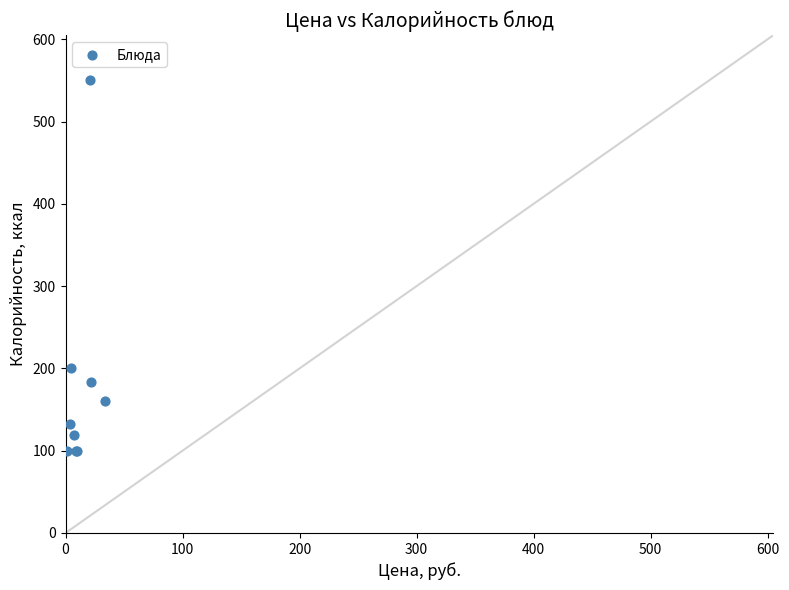

What Y value in the scatter plot is closest to 325?

200